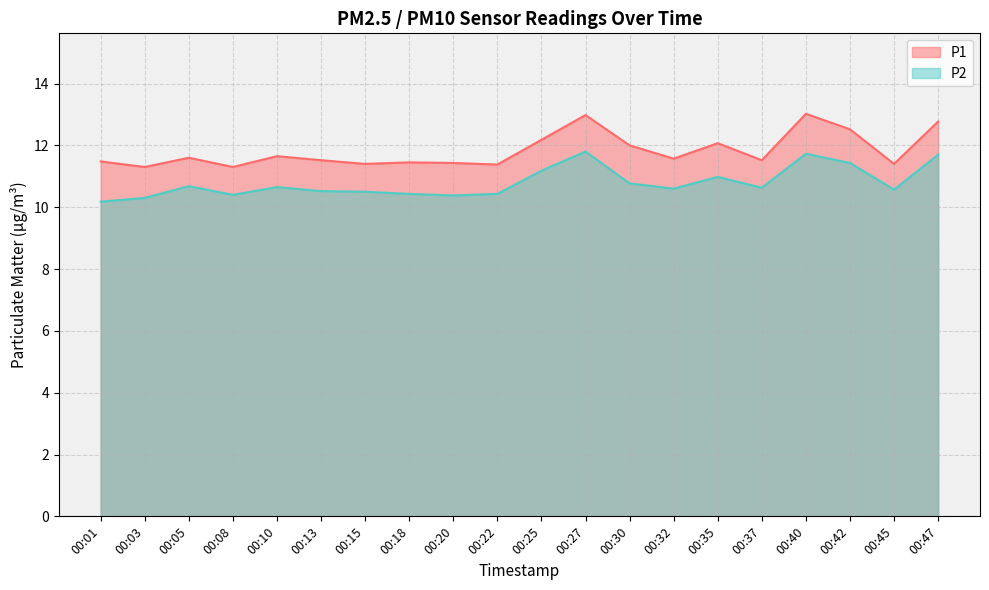

At which category does P2 reach its first local valley?

00:08